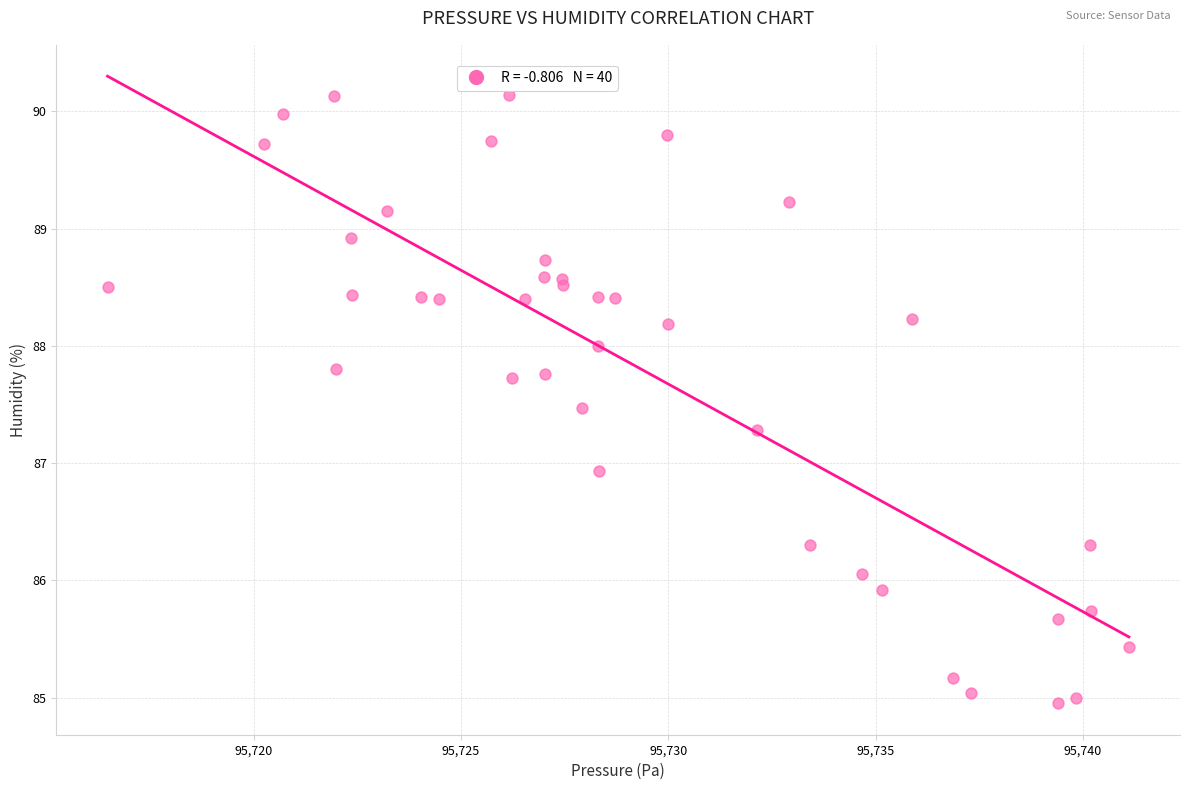

What Y value in the scatter plot is closest to 87?

86.9